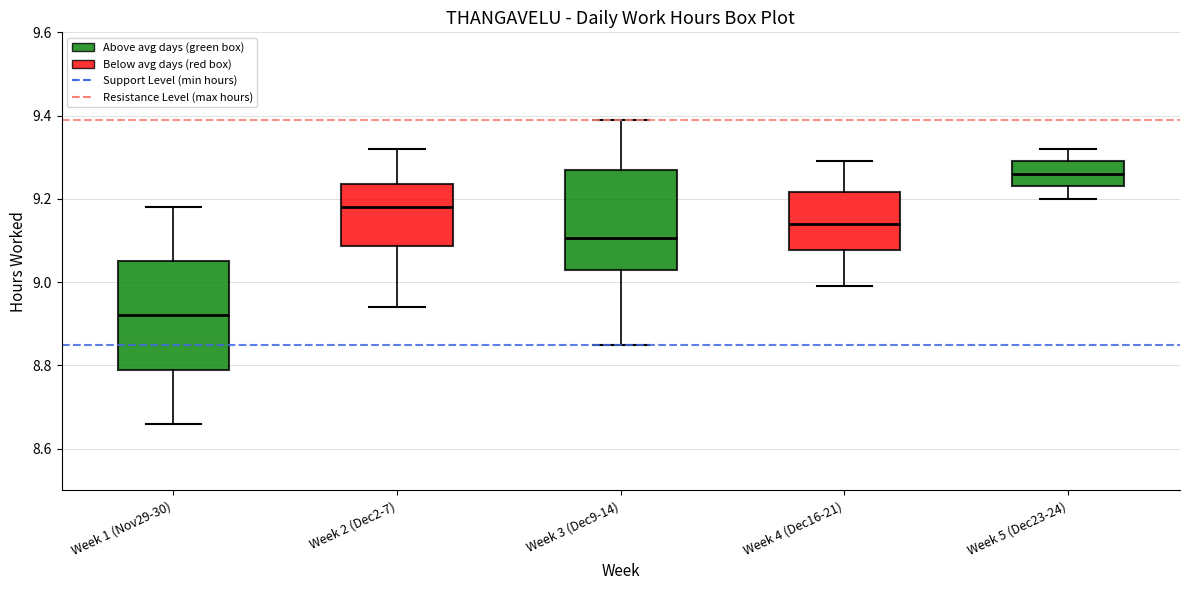

Reading left to right, transcribe this box plot: for each box, give where its median line is, the range the box spans, and where its two whiskers end, as read against the y-axis. The values are not printed on the chart, so give them approximately, as read against the axis.

Week 1 (Nov29-30): median 8.92, box 8.80 to 9.06, whiskers 8.66 to 9.18
Week 2 (Dec2-7): median 9.18, box 9.08 to 9.24, whiskers 8.94 to 9.32
Week 3 (Dec9-14): median 9.10, box 9.04 to 9.28, whiskers 8.86 to 9.40
Week 4 (Dec16-21): median 9.14, box 9.08 to 9.22, whiskers 9.00 to 9.30
Week 5 (Dec23-24): median 9.26, box 9.24 to 9.30, whiskers 9.20 to 9.32